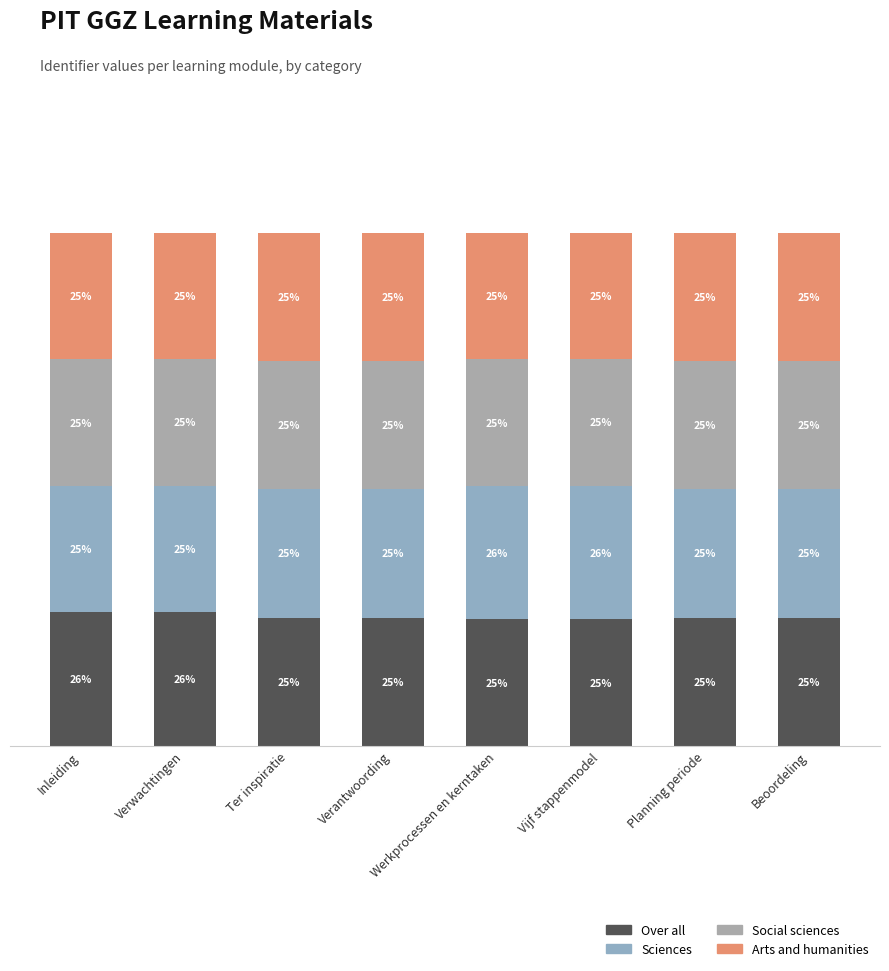

What is the difference between the Over all values at Werkprocessen en kerntaken and Planning periode?

0.3